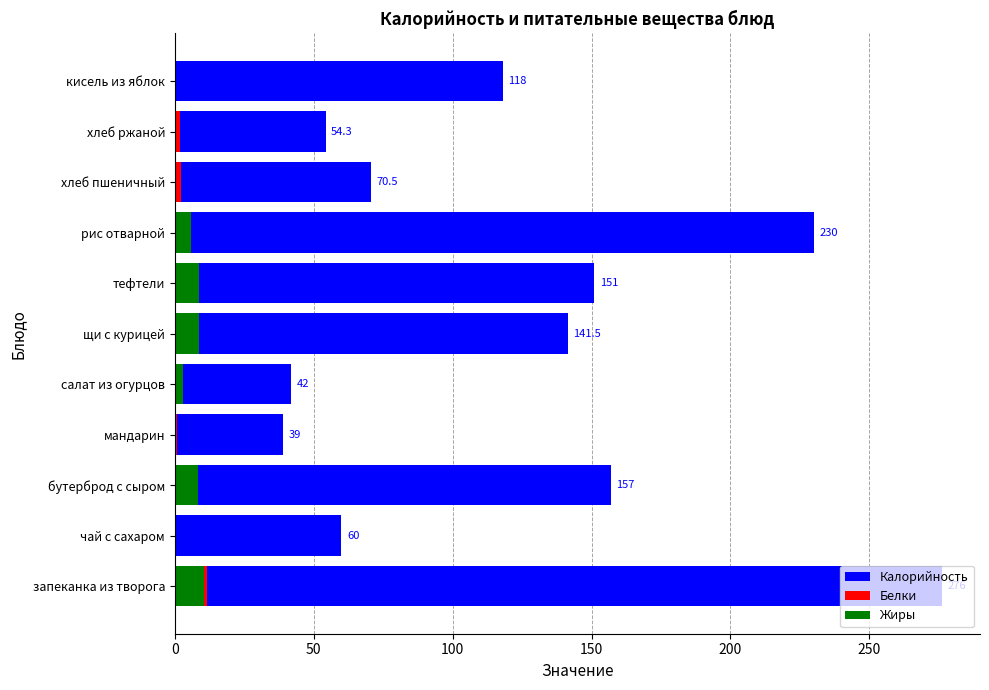

What position from the right is чай с сахаром?

10